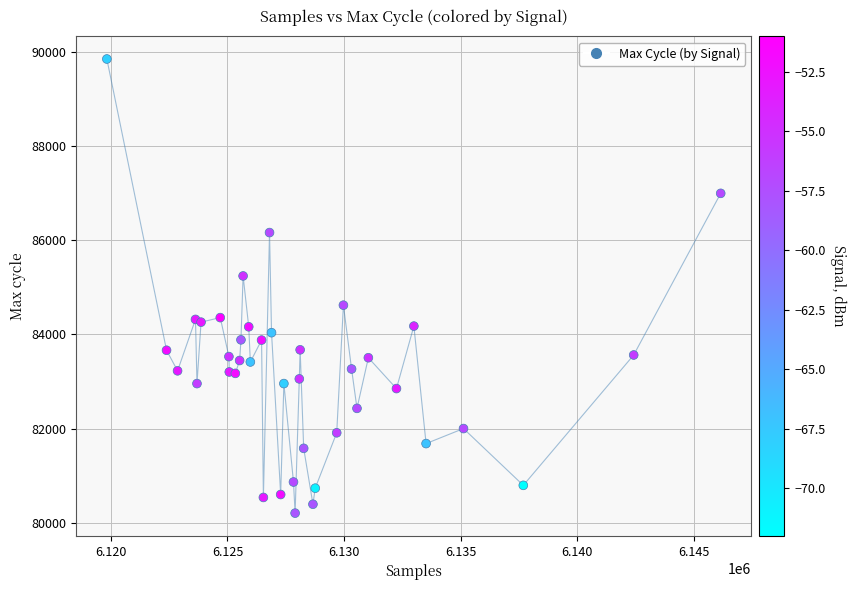

What Y value in the scatter plot is closest to 85025?

85240